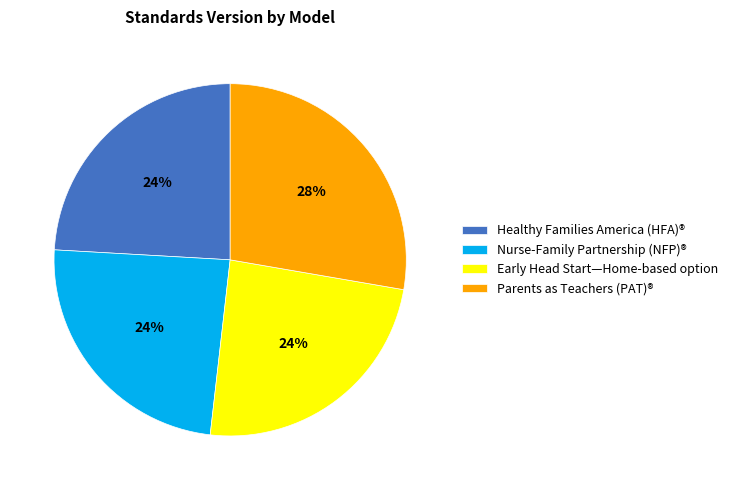

What is the largest slice in the pie chart?

Parents as Teachers (PAT)®